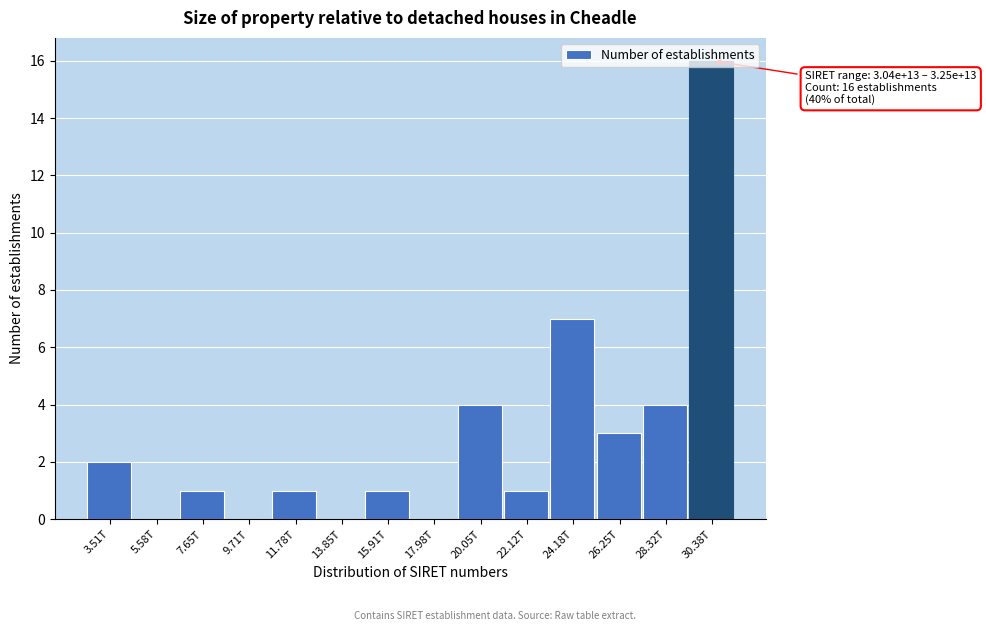

True or false: the data shows 1 at 11.78T.

True